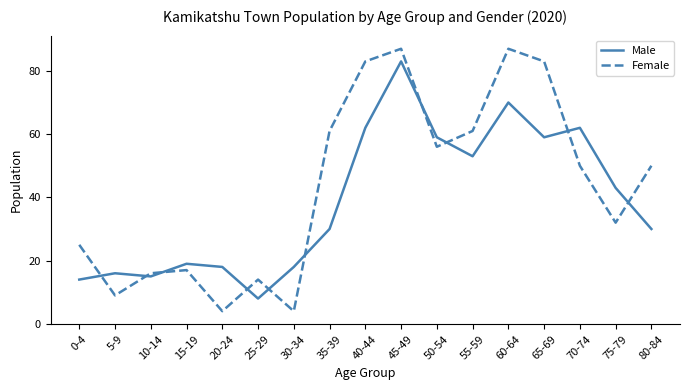

Where is the first local maximum for Female?

15-19